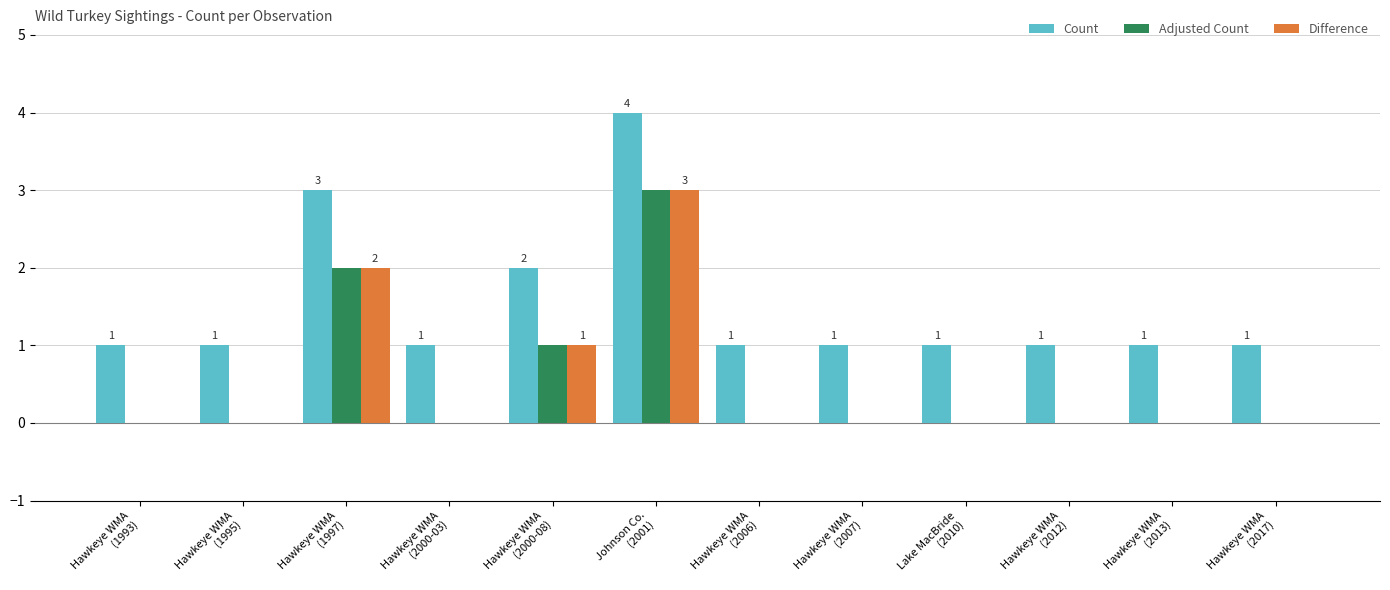

Which series has the largest total across all categories?

Count